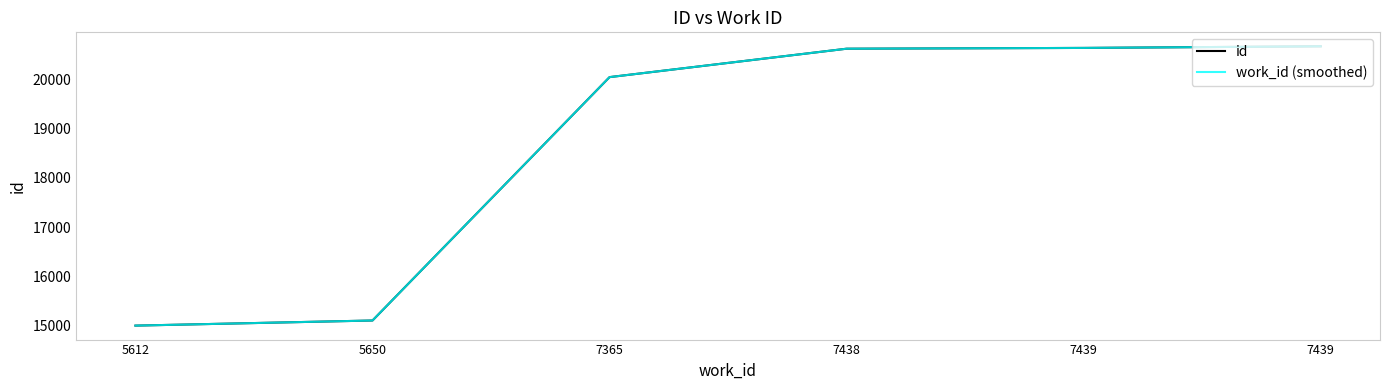

Is this an area chart (filled region under the line)?

No